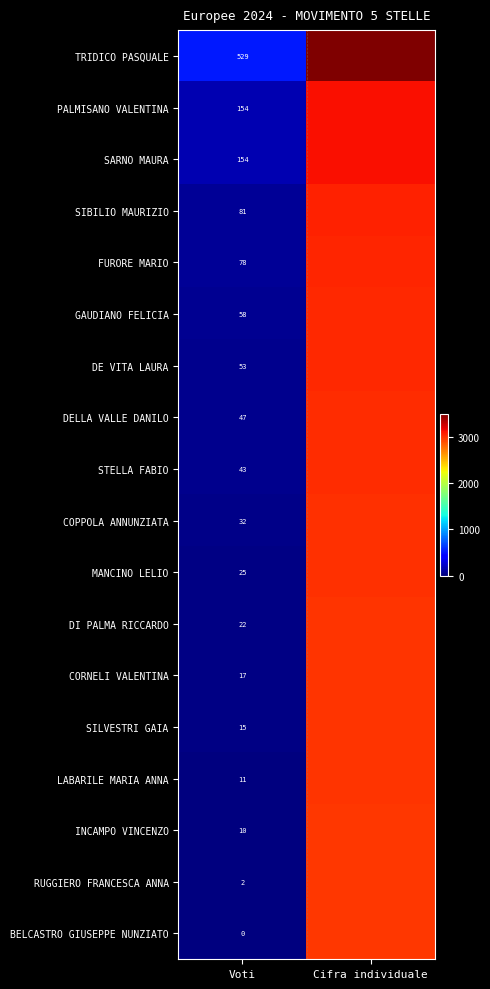

The value of FURORE MARIO at Voti is 124. True or false?

False